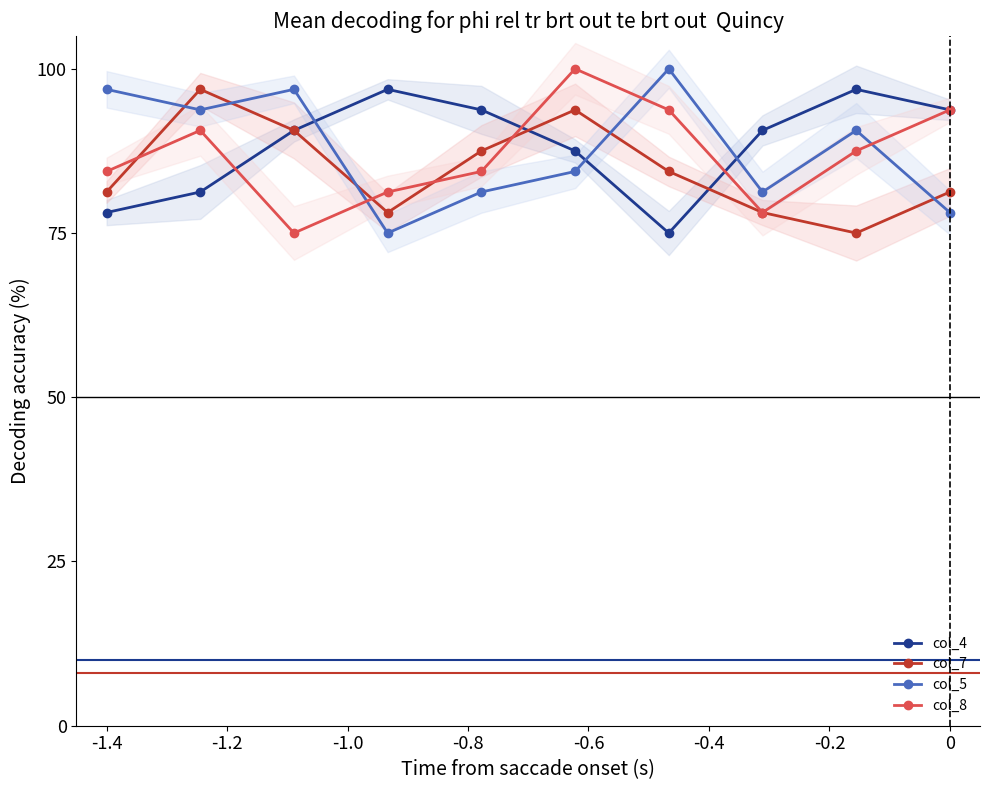

How many values in the col_7 series are below 84?

5